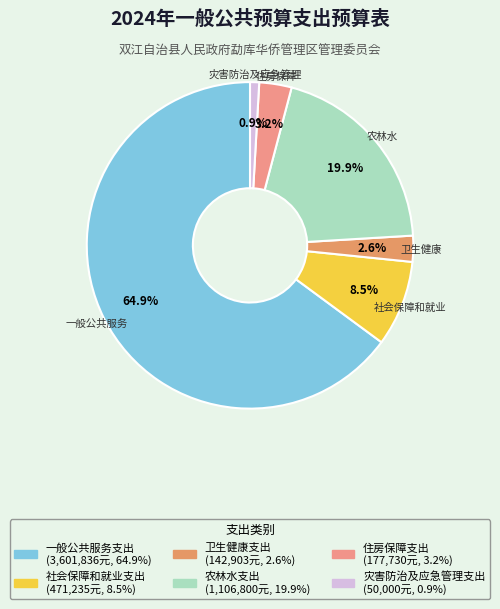

Does 社会保障和就业支出 account for over 50% of the chart?

No